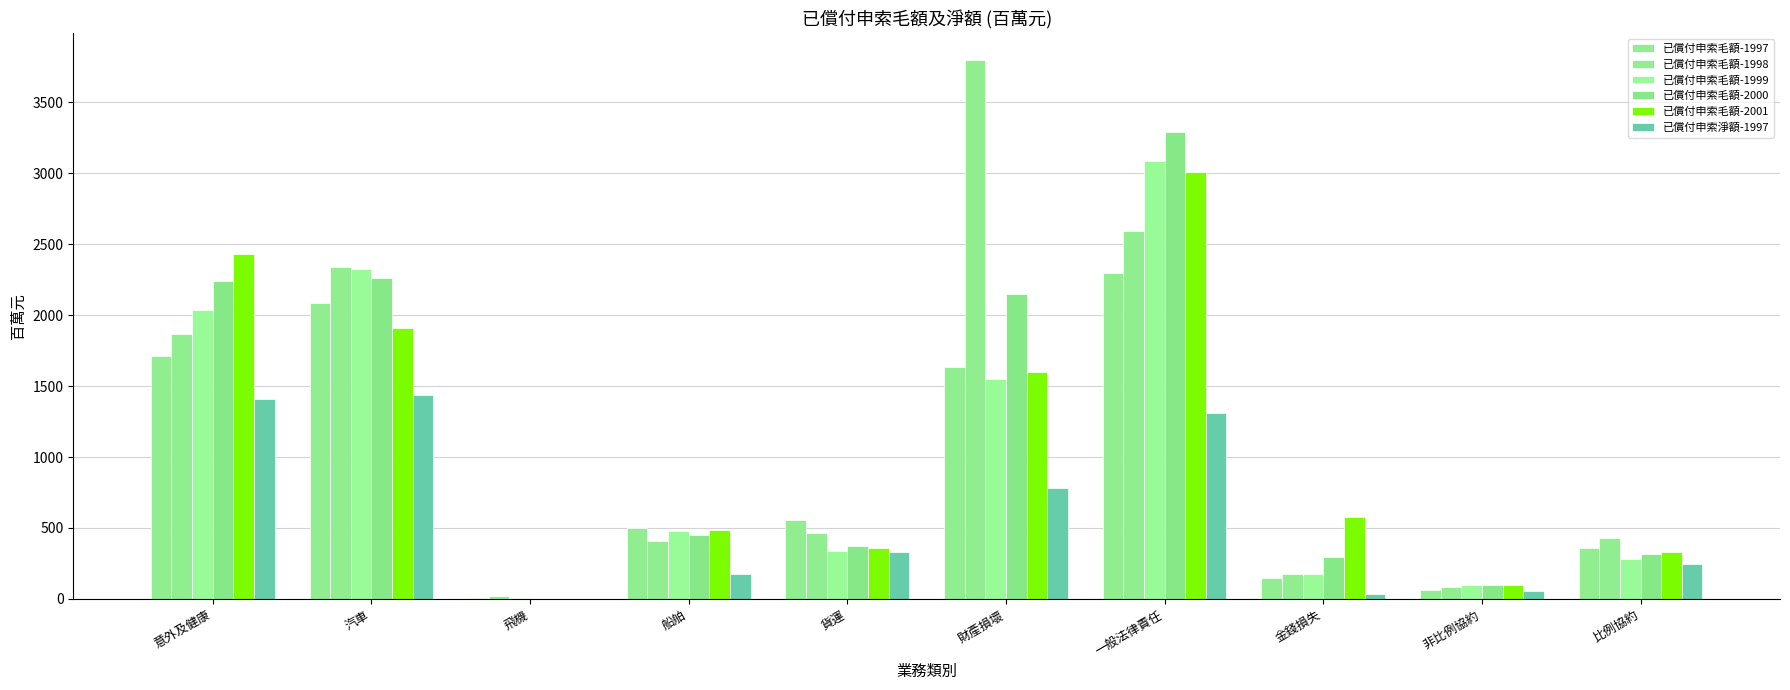

How many groups of bars are there?

10